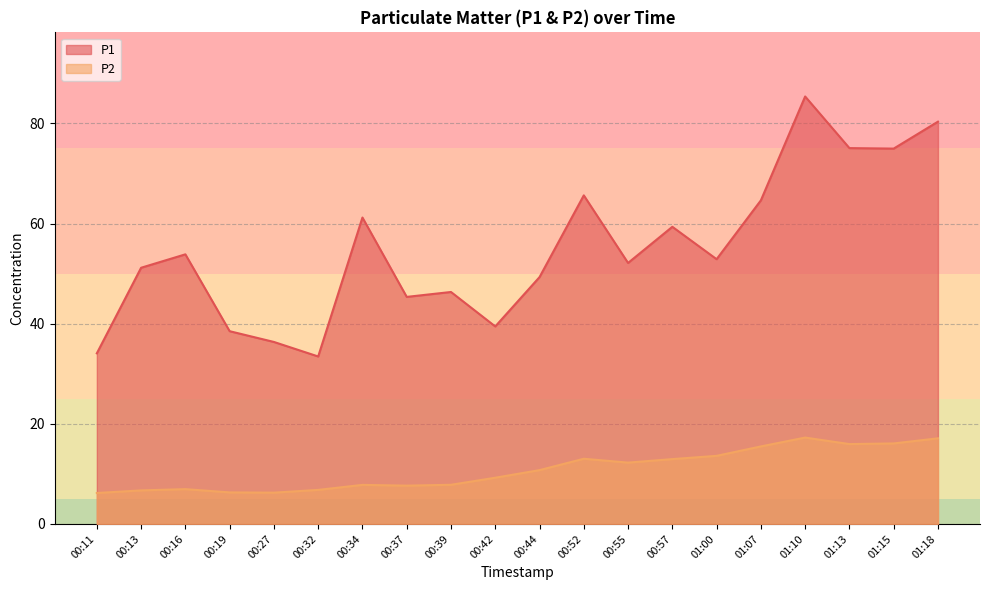

True or false: P2 and P1 intersect in this chart.

False